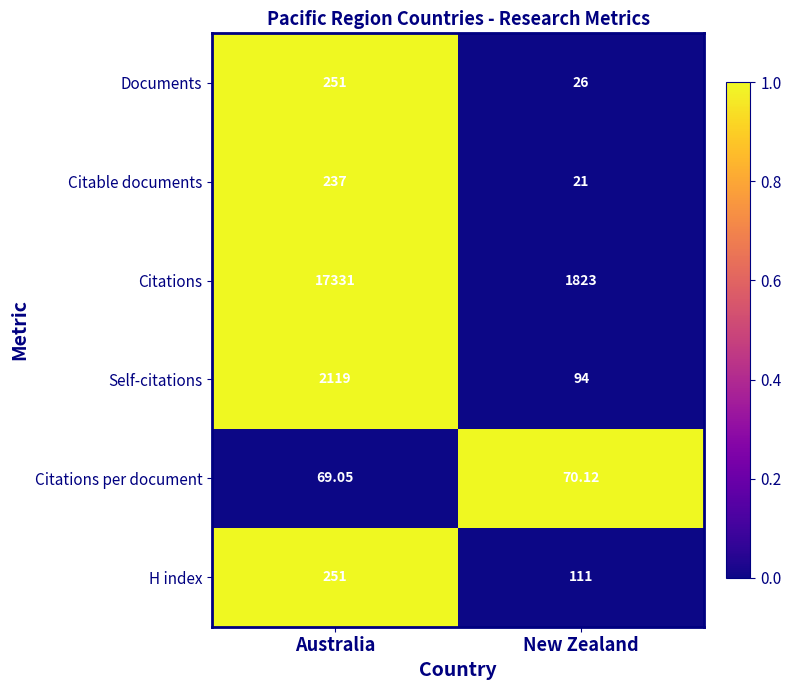

At which label does Citable documents reach its peak?

Australia